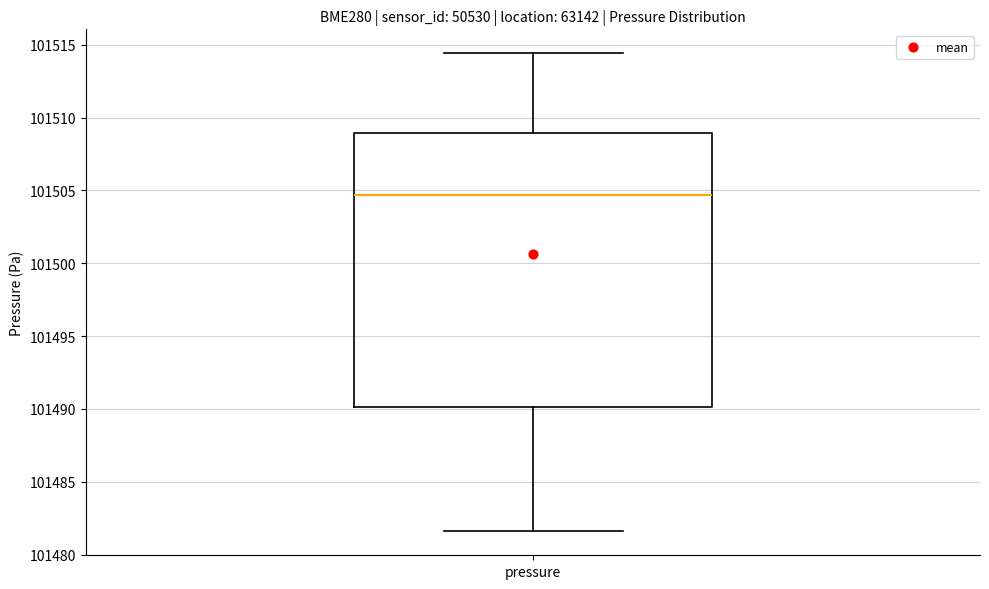

Read this box plot against the y-axis: the position of the median line, the range covered by the box, and the ends of both whiskers. The values are not printed on the chart, so give them approximately, as read against the axis.

median 101504.5, box 101490.0 to 101509.0, whiskers 101481.5 to 101514.5